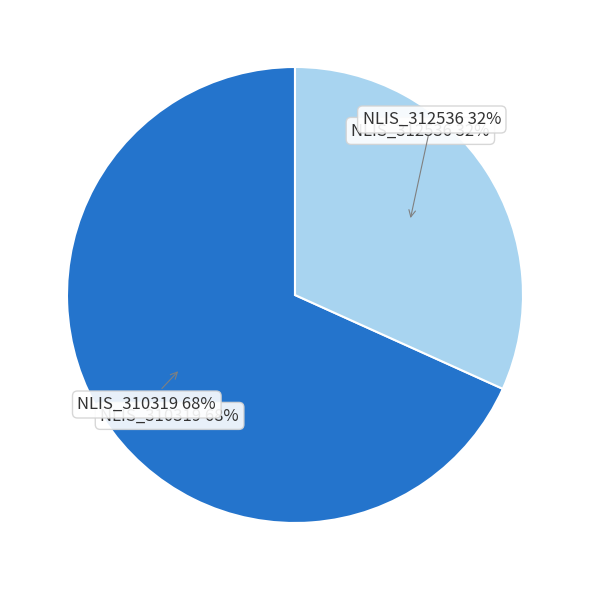

Is NLIS_312536 Male the majority of the pie?

No